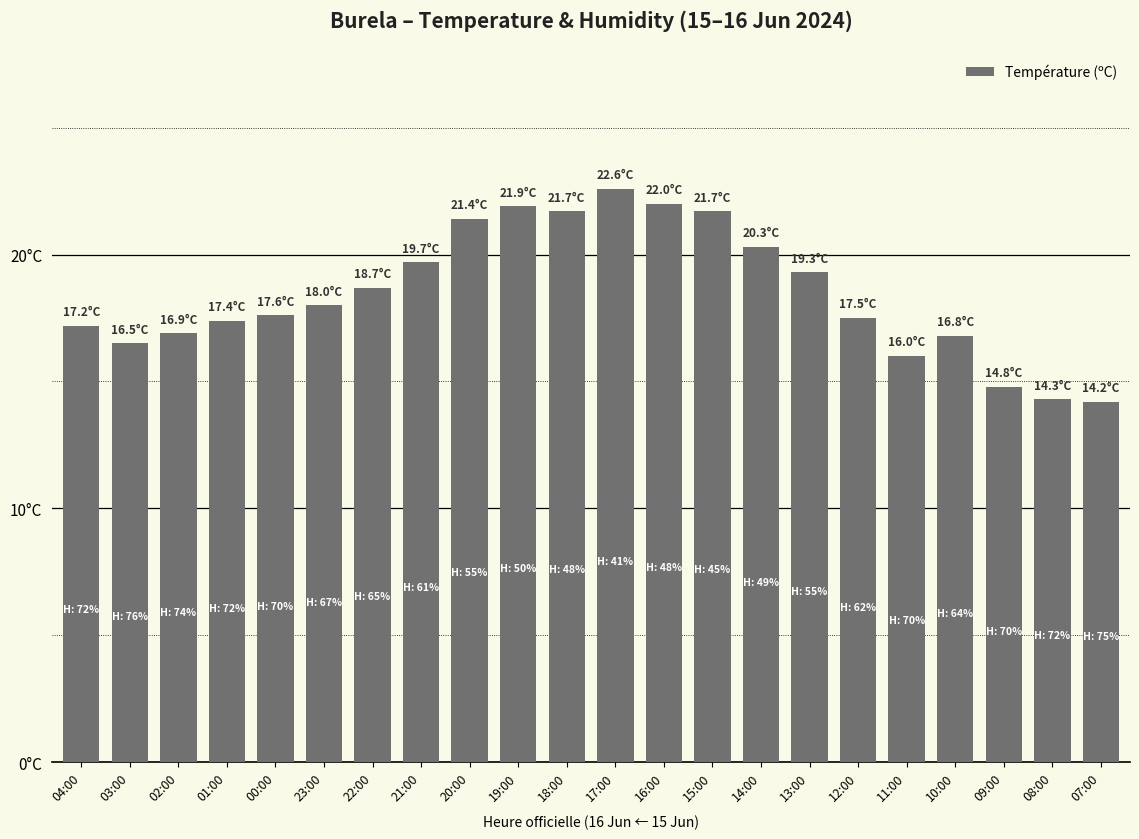

What is the change in value from 04:00 to 07:00?

-3.0